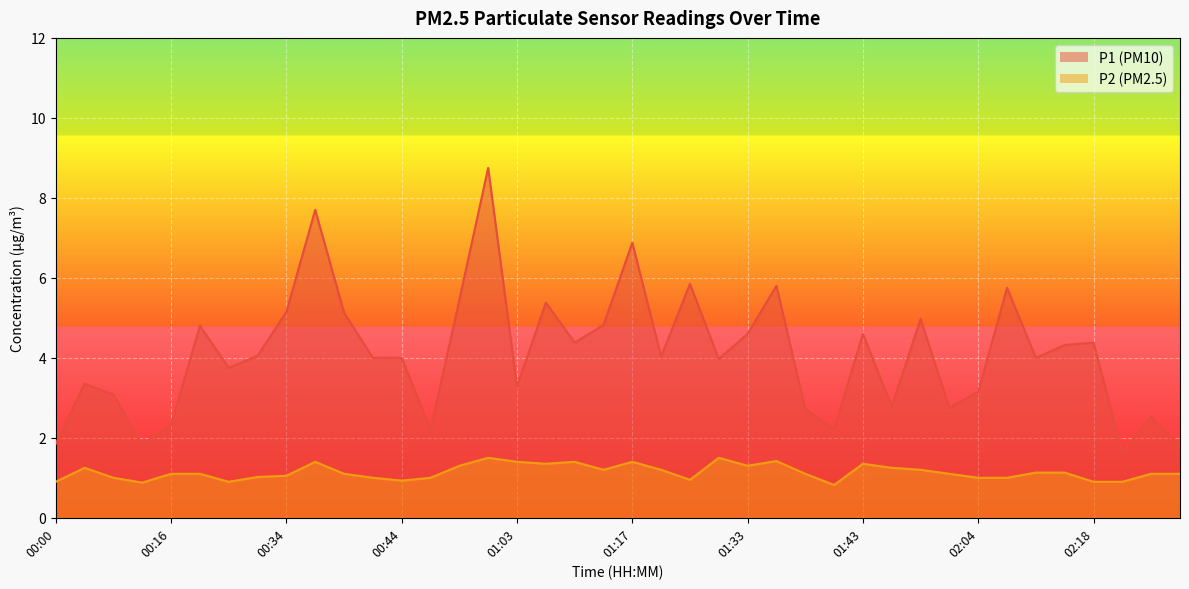

At which category does P1 reach its first local peak?

00:08